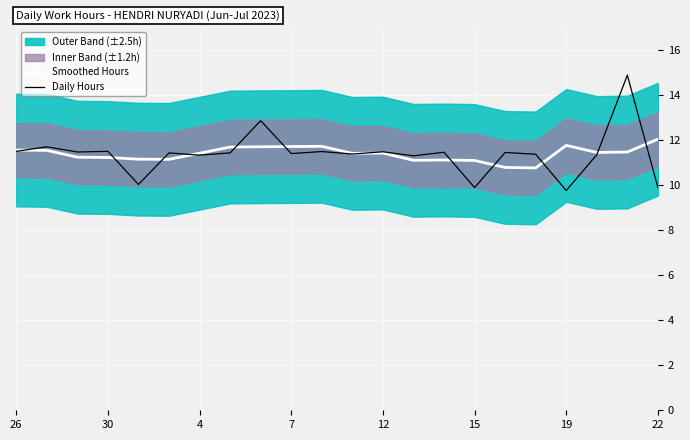

Reading left to right, what are all the values shown in this chart?

Smoothed Hours: 11.5	11.5	11.2	11.2	11.1	11.1	11.4	11.7	11.7	11.7	11.7	11.4	11.4	11.1	11.1	11.1	10.8	10.8	11.8	11.4	11.5	12.0
Daily Hours: 11.5	11.7	11.5	11.5	10.0	11.4	11.3	11.4	12.8	11.4	11.5	11.4	11.5	11.3	11.4	9.9	11.4	11.4	9.8	11.3	14.9	9.9